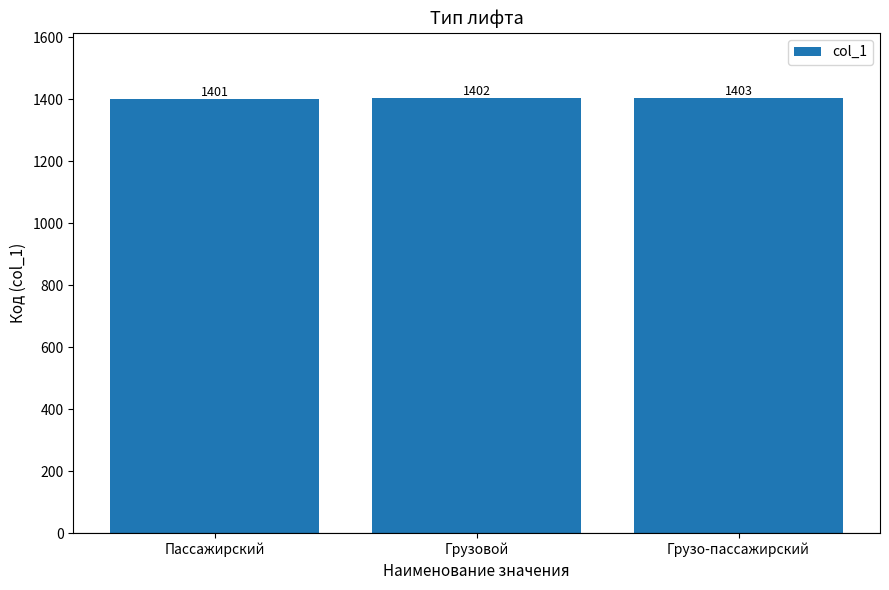

Reading left to right, what are all the values shown in this chart?

1401	1402	1403